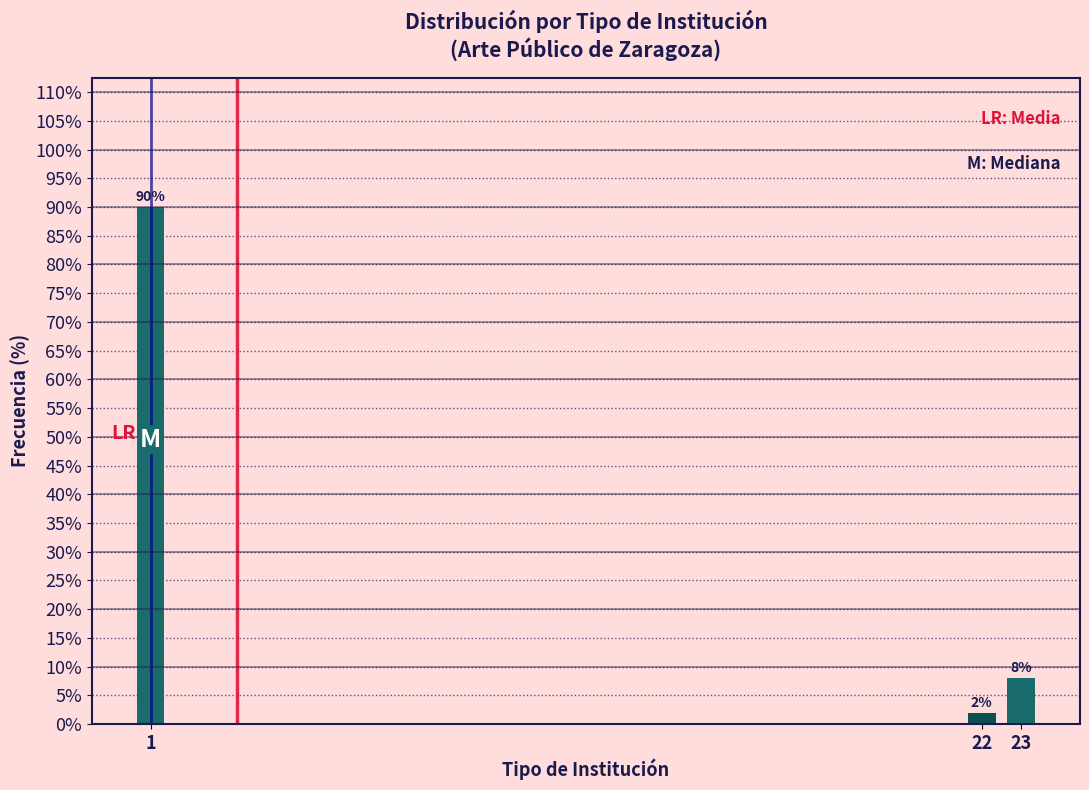

Reading left to right, transcribe all the data shown in this chart.

1=90	22=2	23=8